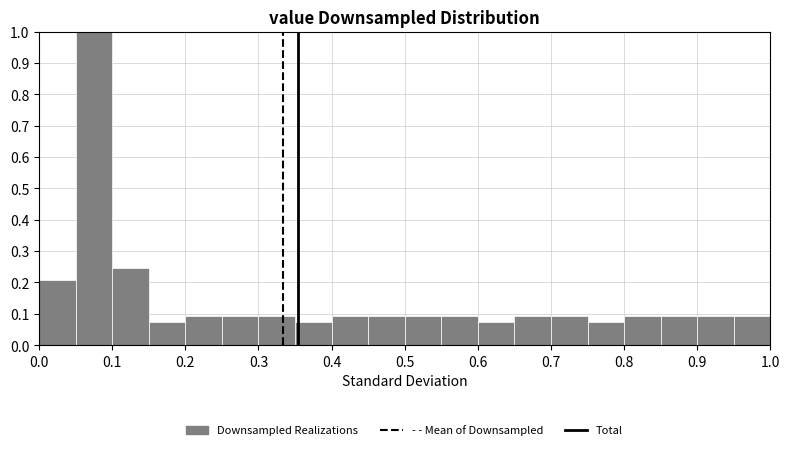

Reading left to right, list every bar in this chart as the range it spans on the x-axis followed by its height. The values are not printed on the chart, so give them approximately, as read against the axis.

0.00 to 0.05: 0.21
0.05 to 0.10: 1.00
0.10 to 0.15: 0.25
0.15 to 0.20: 0.08
0.20 to 0.25: 0.09
0.25 to 0.30: 0.09
0.30 to 0.35: 0.09
0.35 to 0.40: 0.08
0.40 to 0.45: 0.09
0.45 to 0.50: 0.09
0.50 to 0.55: 0.09
0.55 to 0.60: 0.09
0.60 to 0.65: 0.08
0.65 to 0.70: 0.09
0.70 to 0.75: 0.09
0.75 to 0.80: 0.08
0.80 to 0.85: 0.09
0.85 to 0.90: 0.09
0.90 to 0.95: 0.09
0.95 to 1.00: 0.09